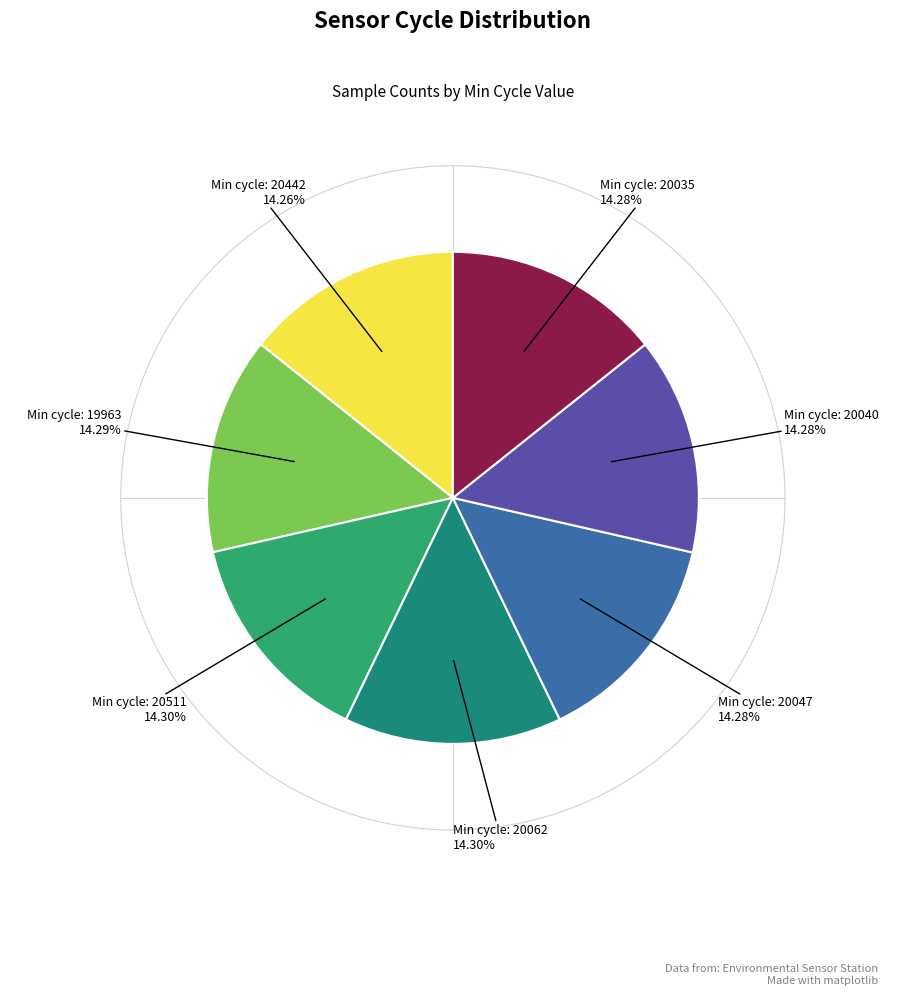

How many segments does this pie chart have?

7